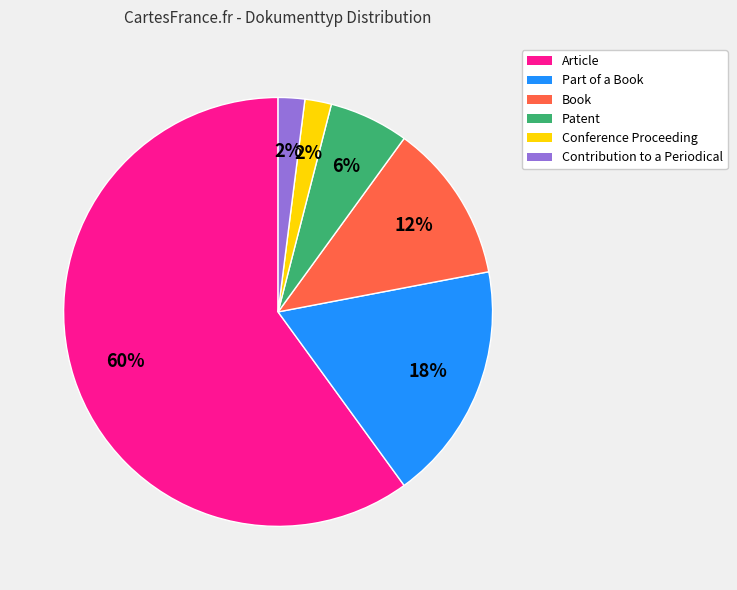

What is the largest slice in the pie chart?

Article